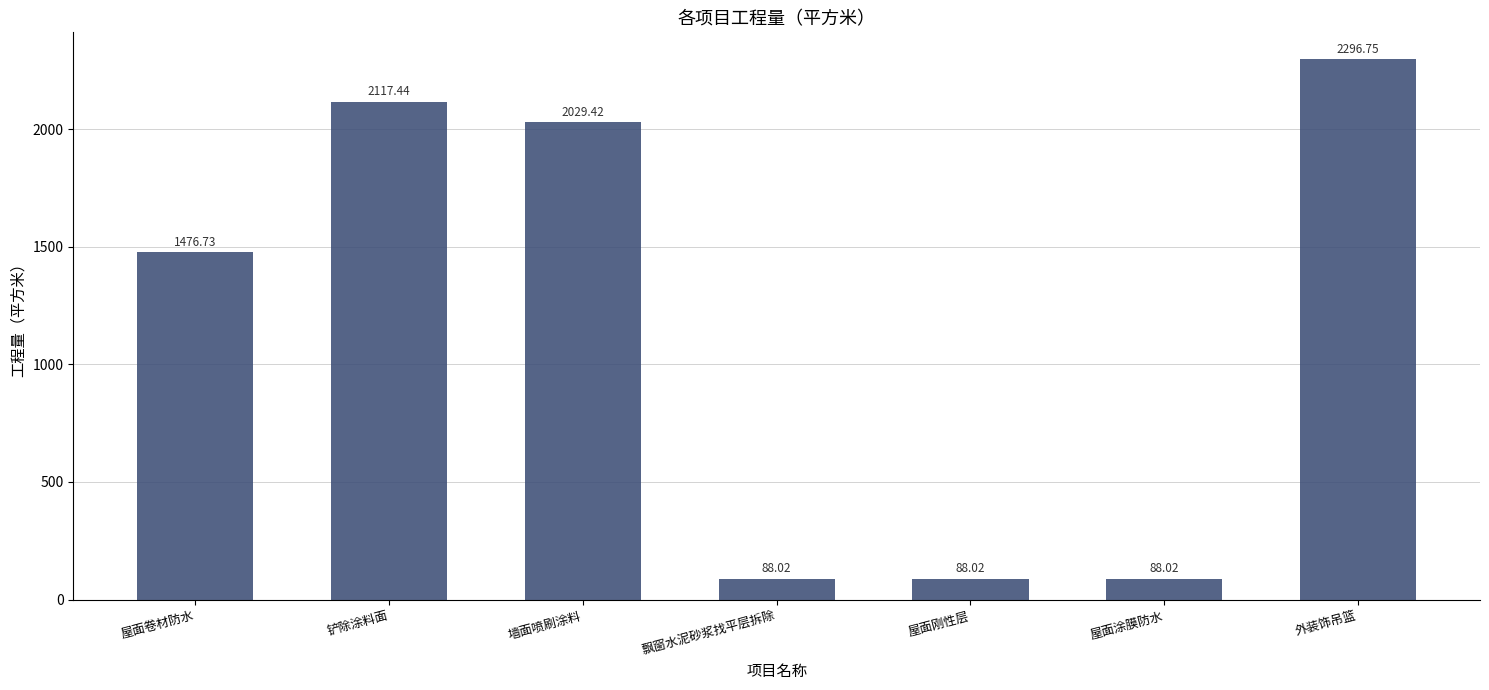

What is the value of the 2nd bar from the left?

2117.4